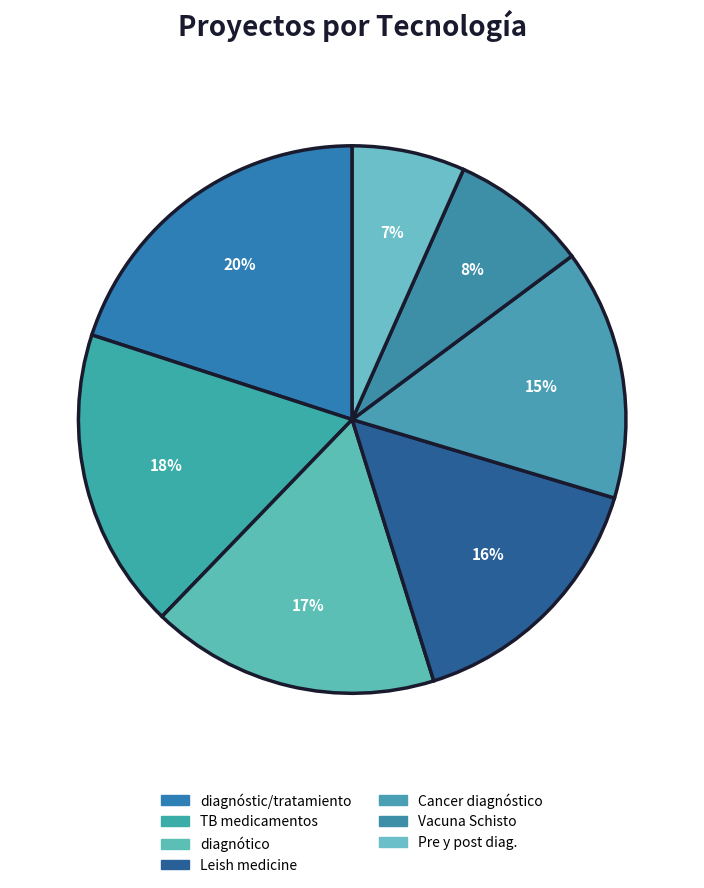

Approximately how many times larger is the value at Leish medicine compared to Pre y post diag.?

2.3